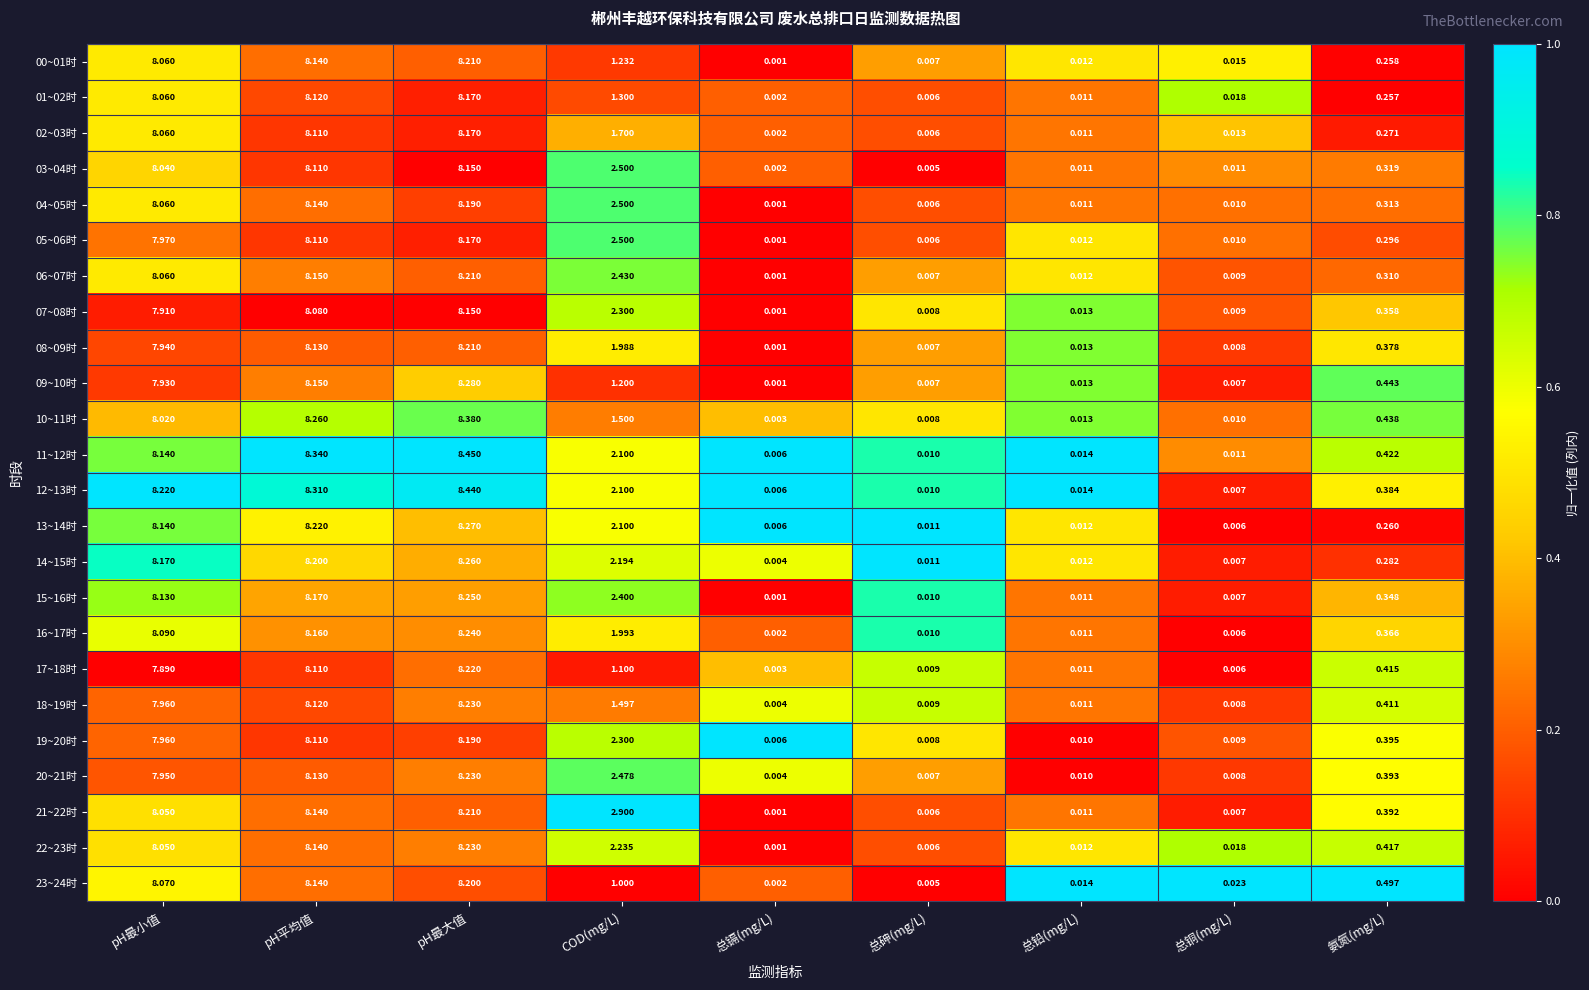

At which label is 12~13时 closest to 4?

COD(mg/L)